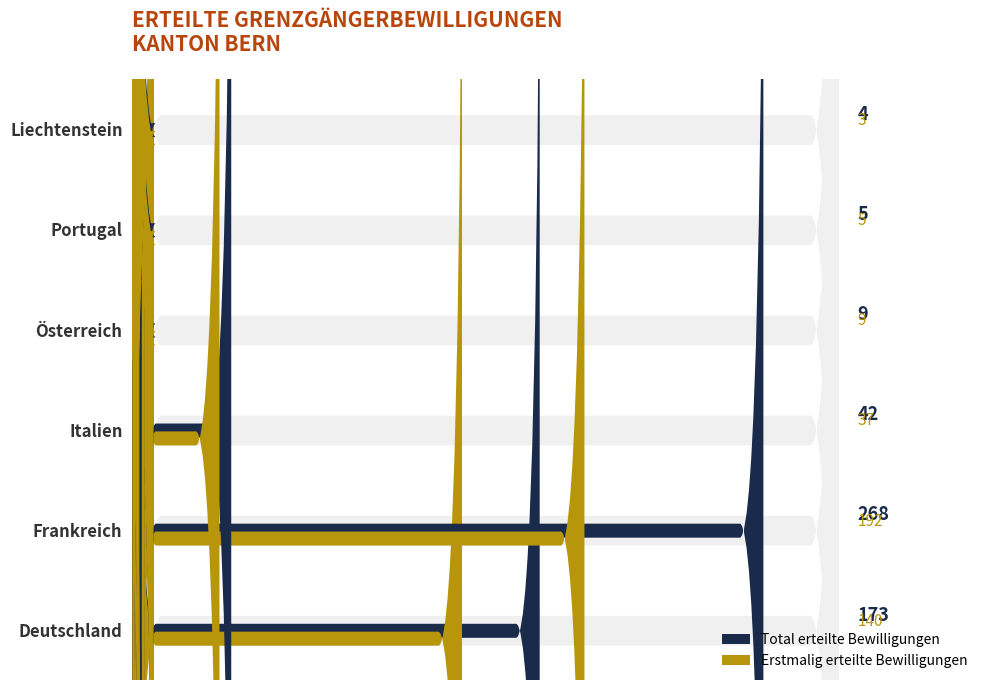

Count the number of categories in the chart.

6